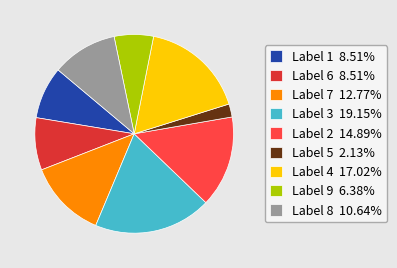

Is there a majority slice in this chart?

No